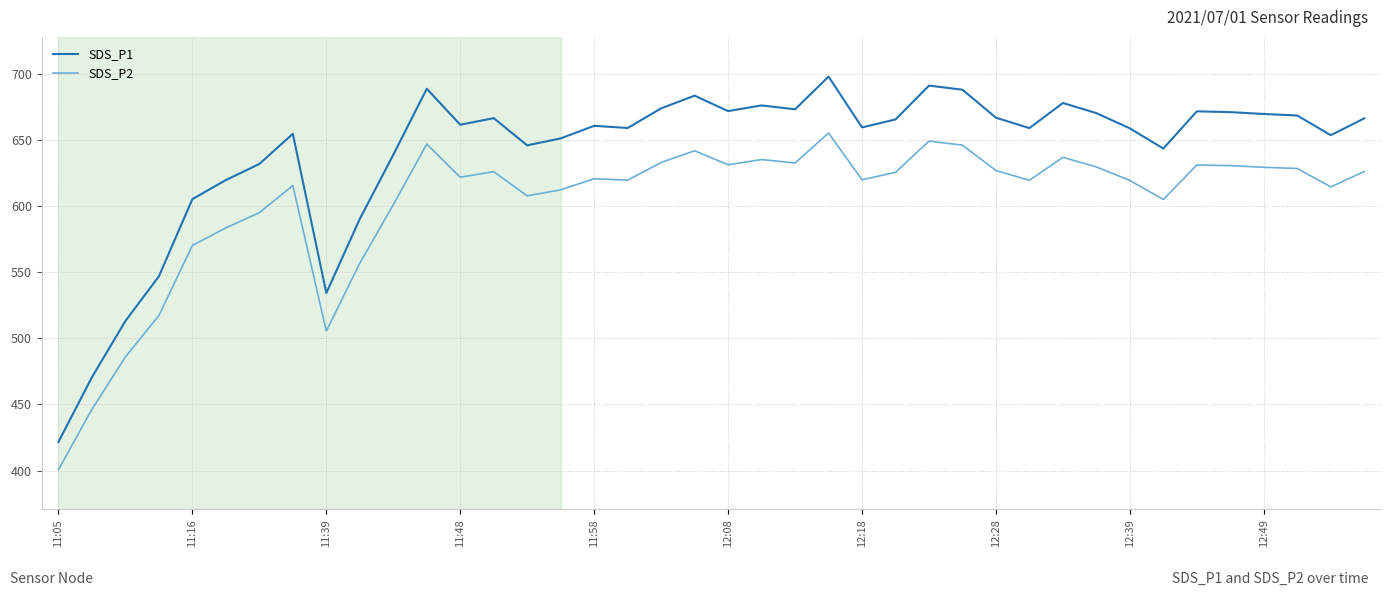

Rank the series by their maximum value, from lowest to highest.

SDS_P2, SDS_P1